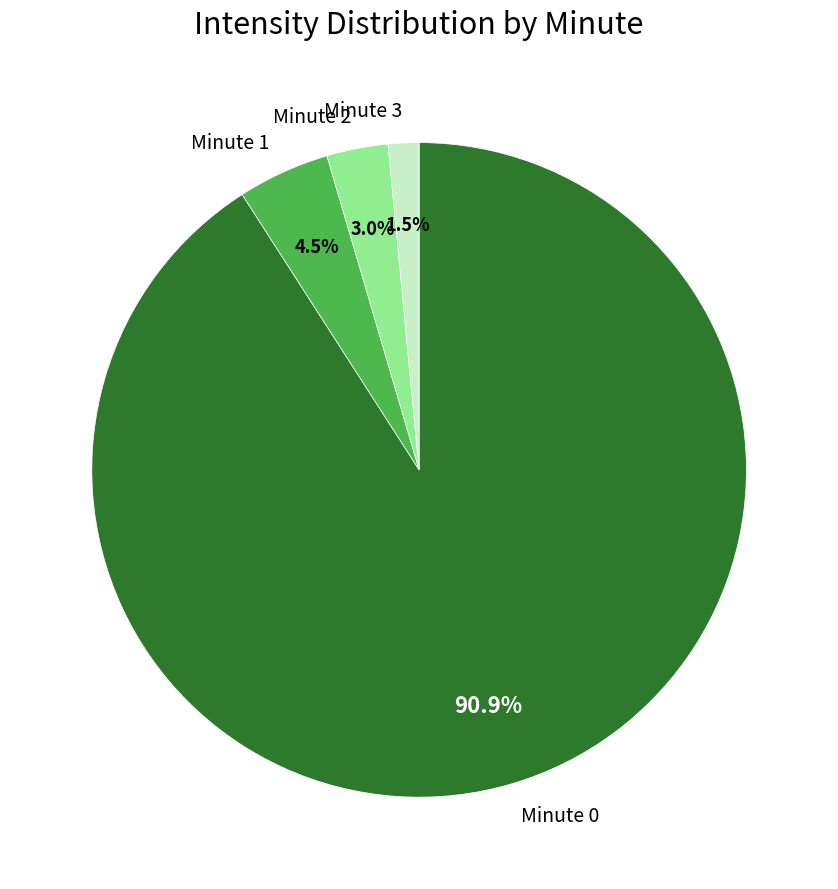

Combined, what portion of the pie is Minute 1 and Minute 0?

95.5%